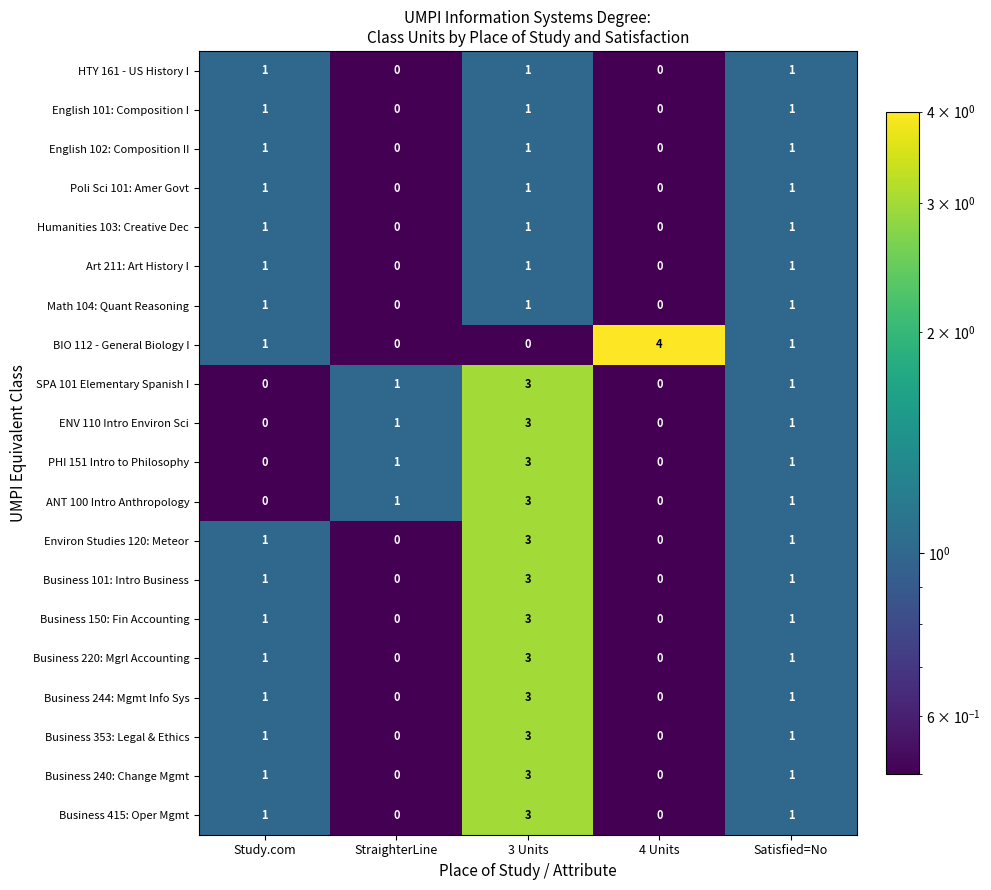

How many data points does each series have?

5